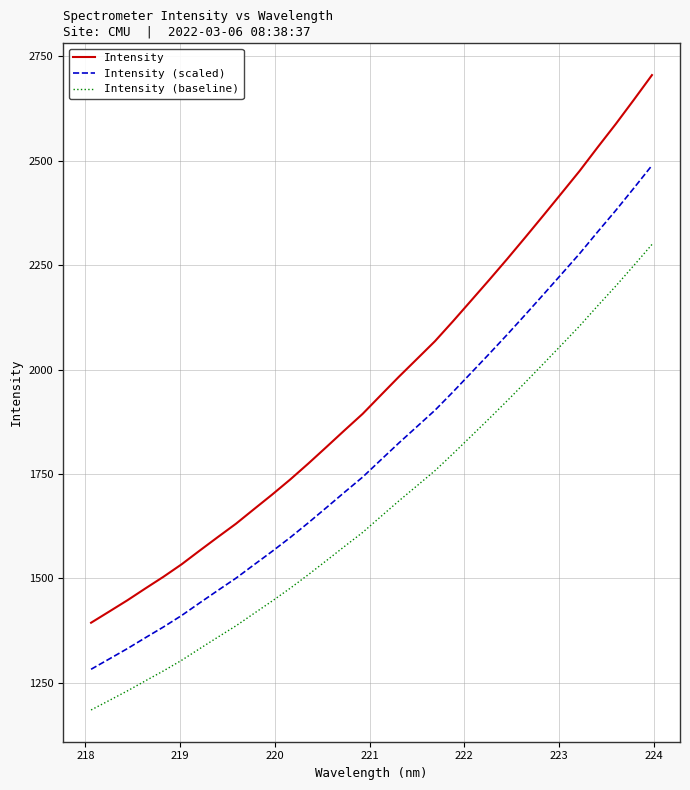

How many values in the Intensity series exceed 1938?

16